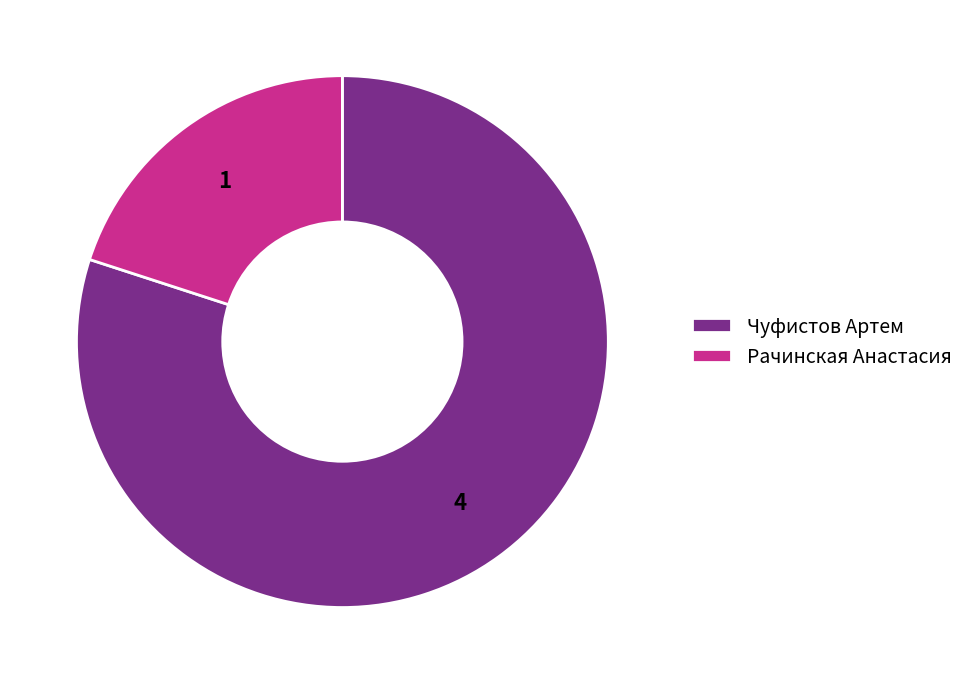

The Чуфистов Артем slice represents 70% of the pie. True or false?

False